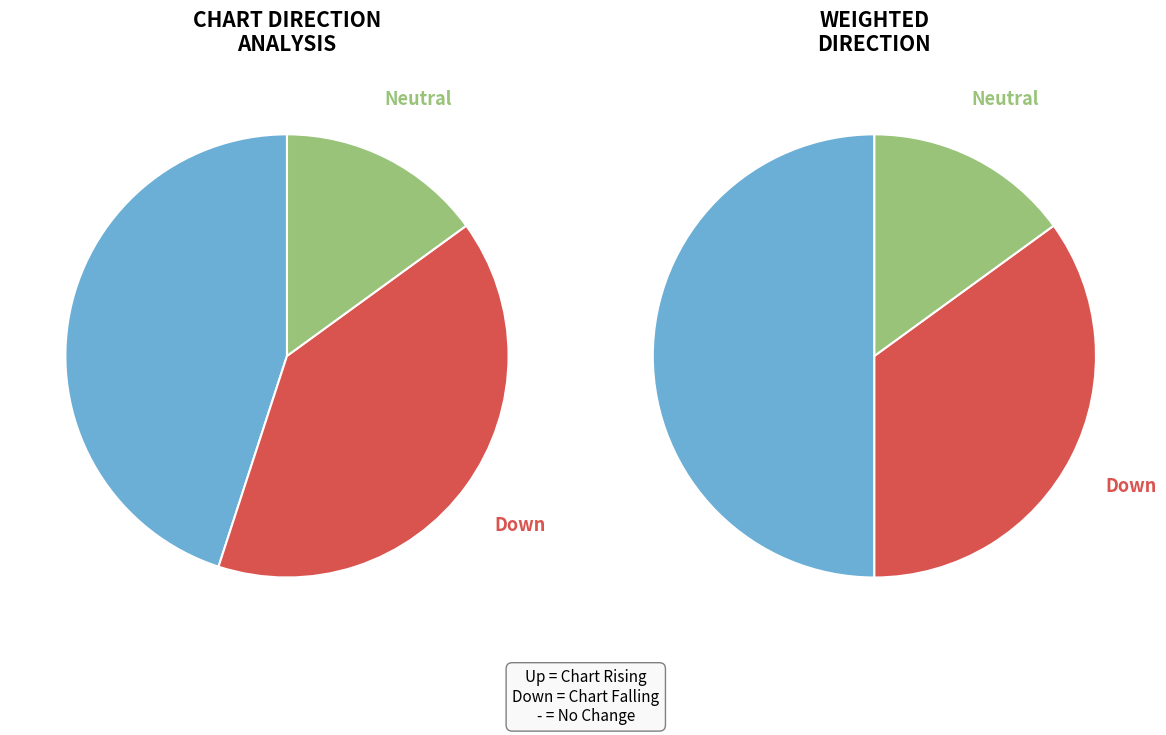

To the nearest percent, what is the difference between the largest and smallest slice percentages?

30%